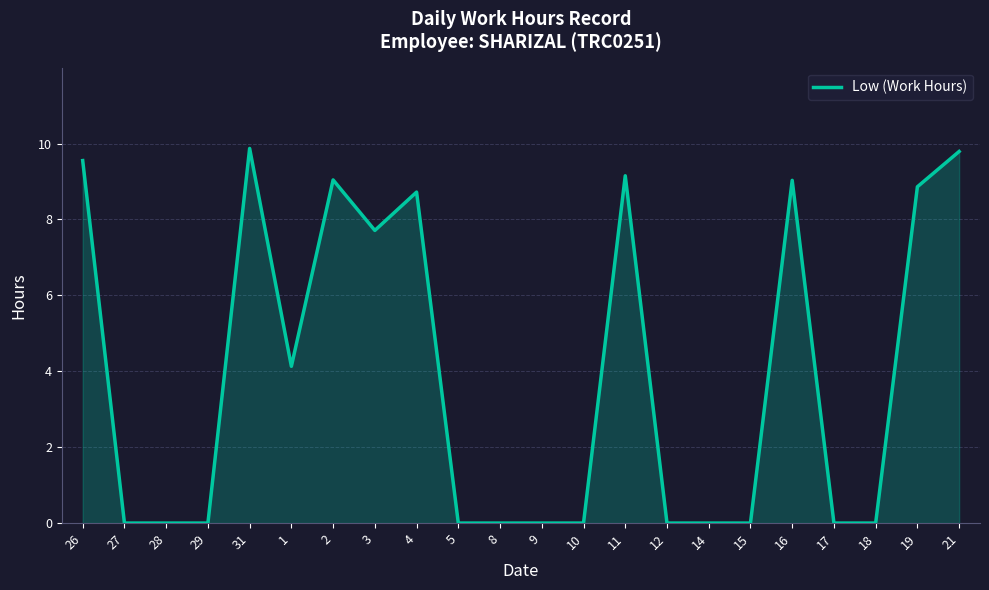

What is the difference between the maximum and minimum values?

9.9